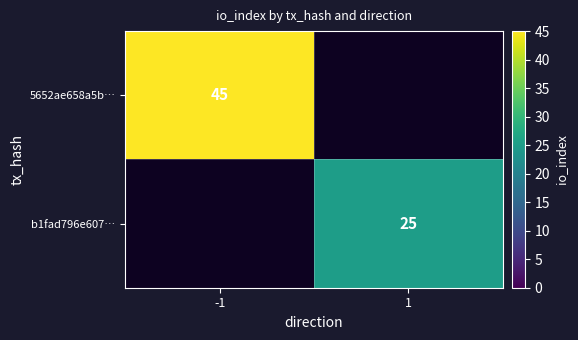

True or false: 5652ae658a5b… has a value of 45 at -1.

True